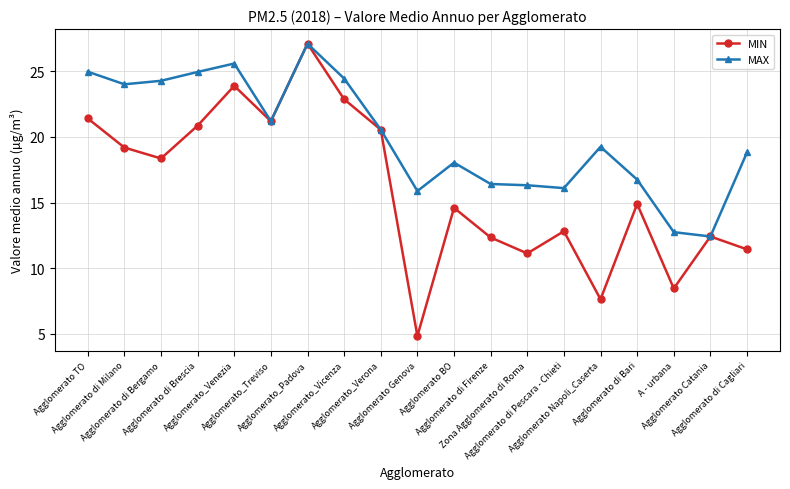

How many interior local valleys does the MIN series have?

6